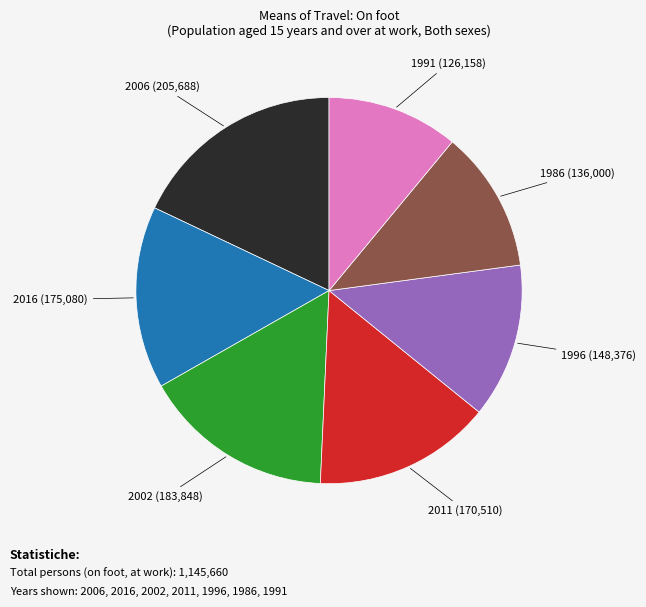

Is there any slice that represents more than half of the pie?

No